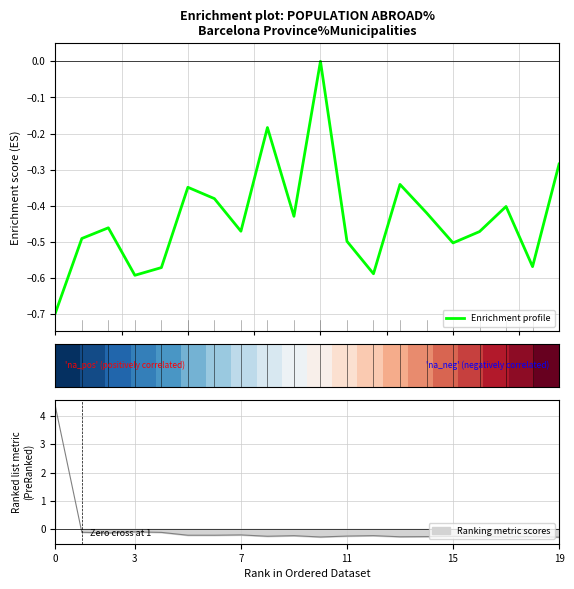

What is the difference between the row_0 values at 7 and 15?

0.1